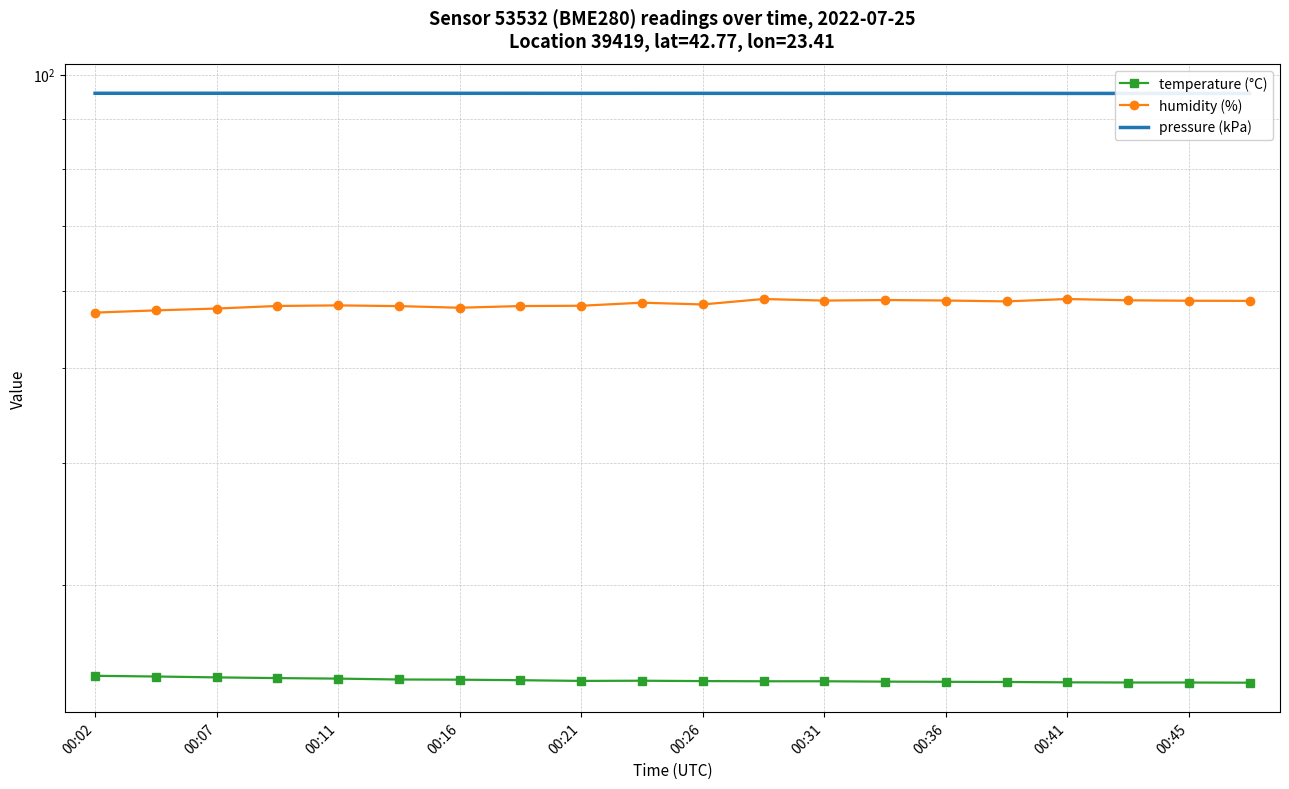

True or false: pressure (kPa) and temperature (°C) intersect in this chart.

False